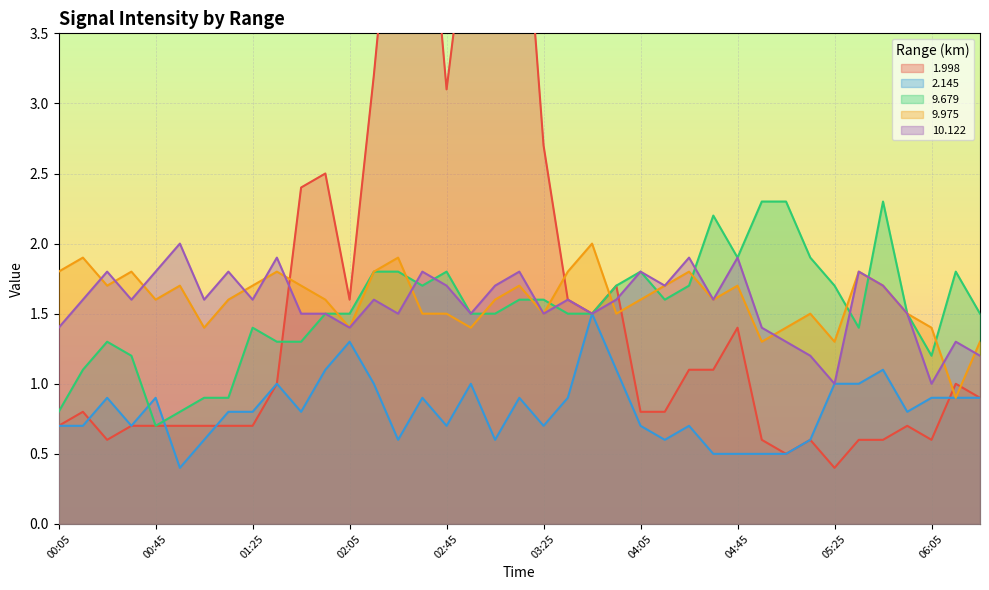

What is the value of the 9.679 point at the 33rd from the left?

1.7